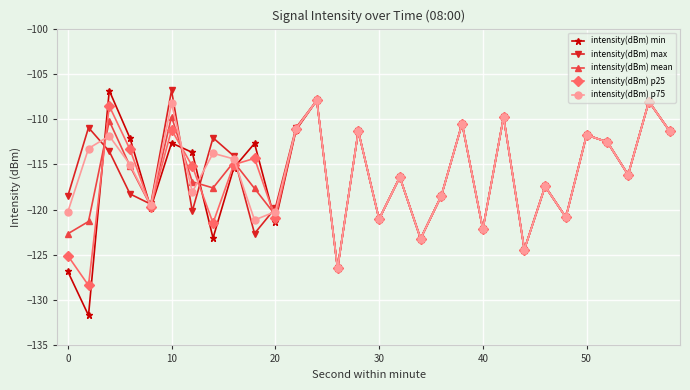

In intensity(dBm) mean, how many points are lower than both neighbors (excluding endpoints)?

10